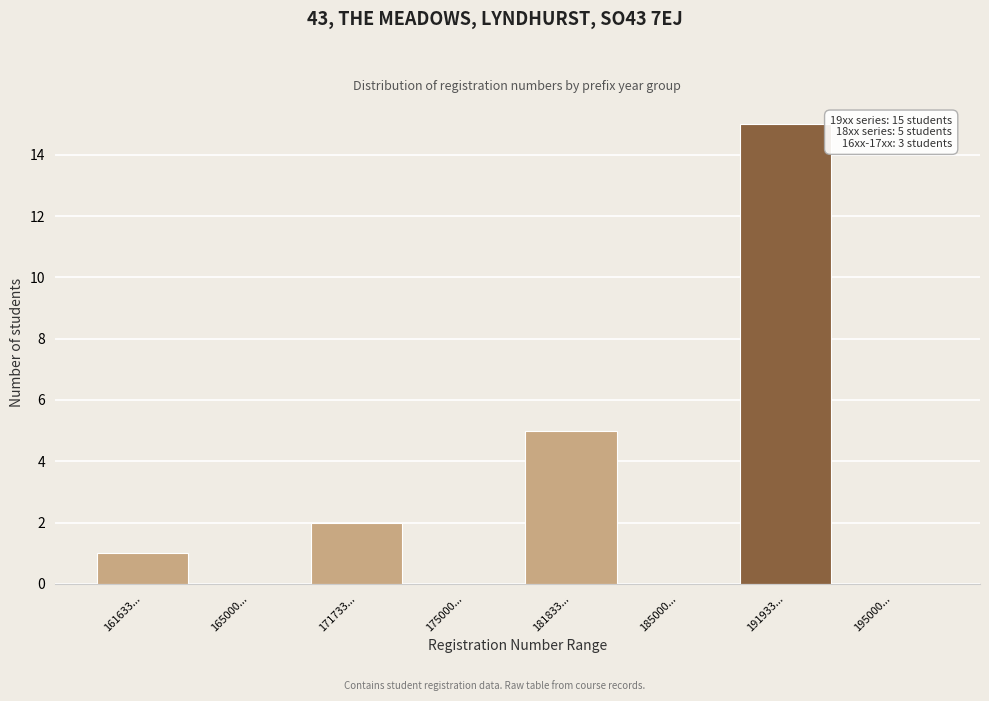

Reading left to right, what are all the values shown in this chart?

161633...=1	165000...=0	171733...=2	175000...=0	181833...=5	185000...=0	191933...=15	195000...=0